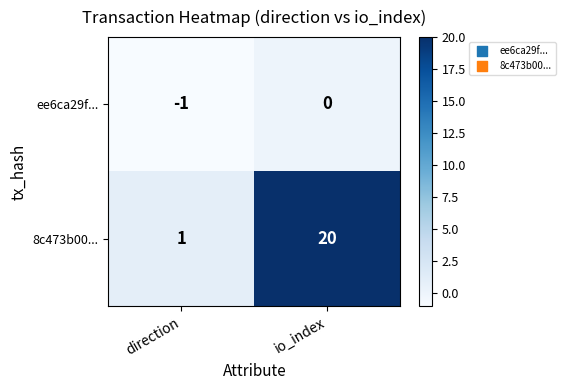

List the series in order of their peak value, highest first.

8c473b00..., ee6ca29f...